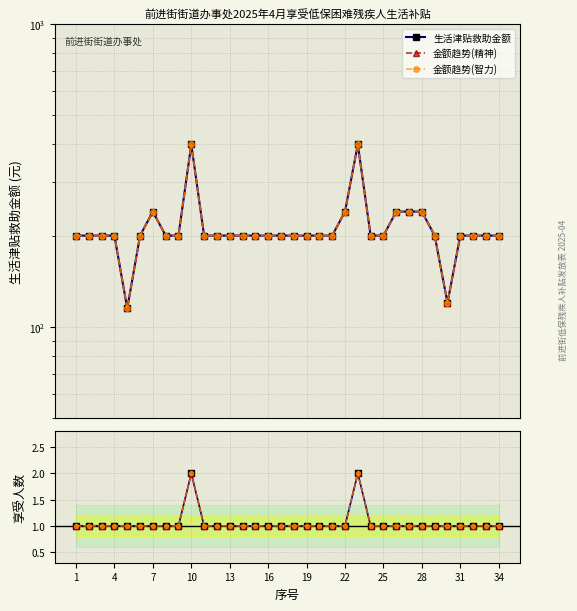

True or false: 金额趋势(智力) has a value of 200 at 19.

True